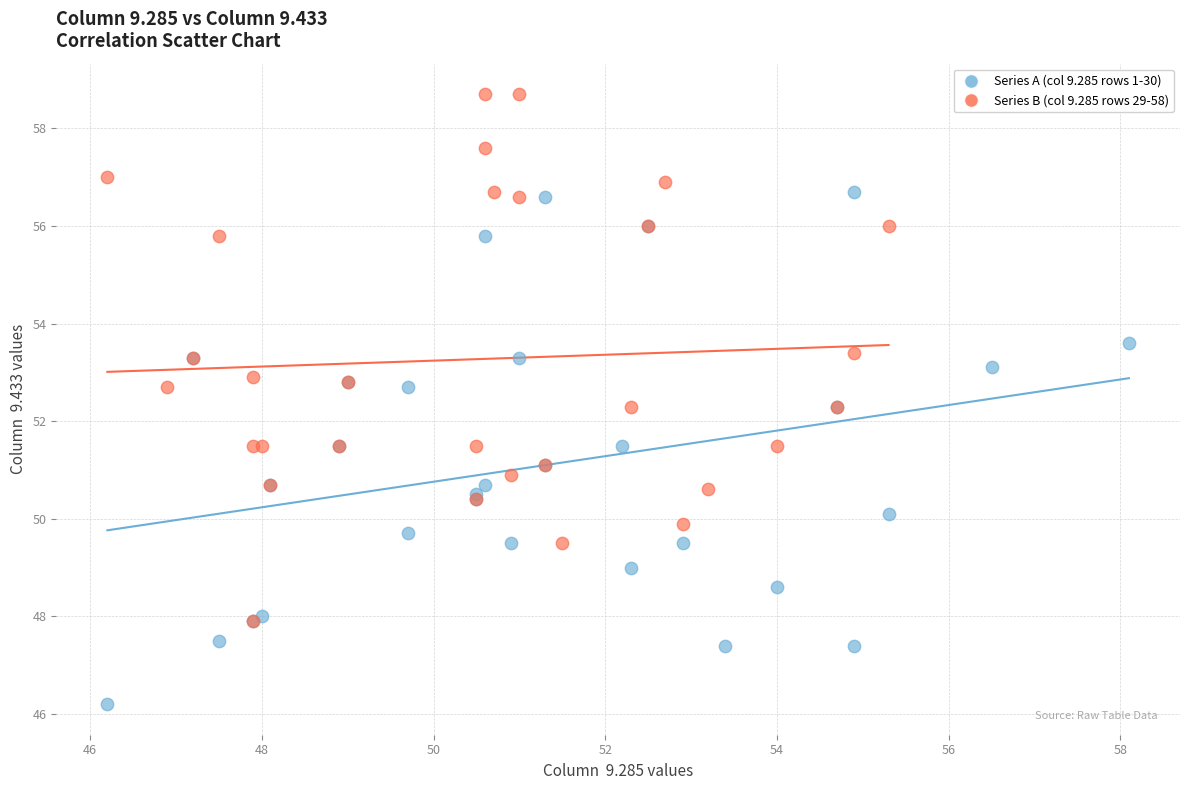

Which series contains the highest Y value?

Series B (col 9.285 rows 29-58)